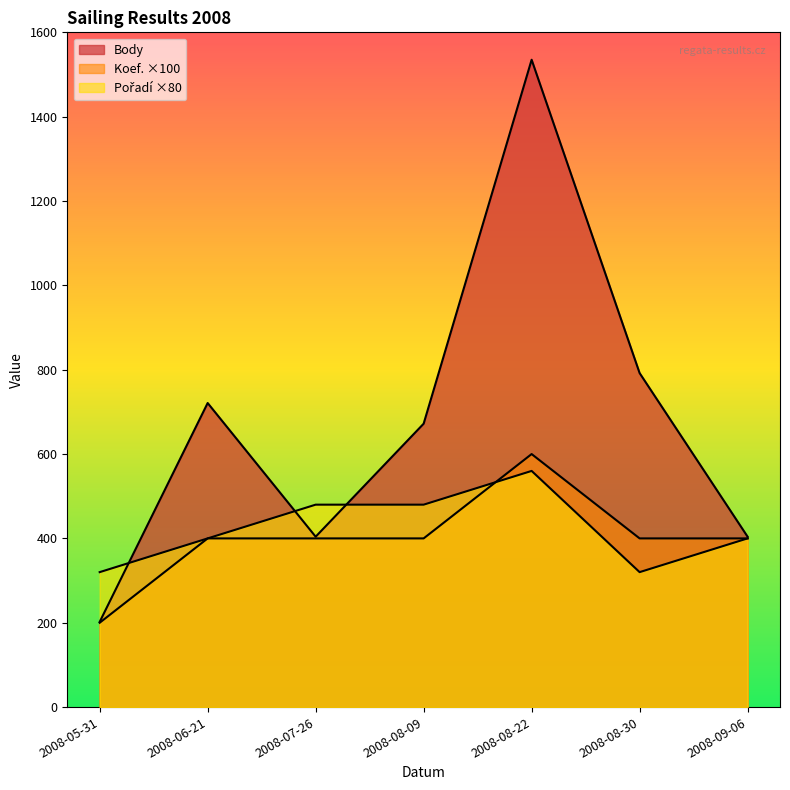

Reading left to right, what are all the values shown in this chart?

Body: 2008-05-31=202	2008-06-21=721	2008-07-26=404	2008-08-09=672	2008-08-22=1535	2008-08-30=792	2008-09-06=404
Koef.: 2008-05-31=200	2008-06-21=400	2008-07-26=400	2008-08-09=400	2008-08-22=600	2008-08-30=400	2008-09-06=400
Pořadí: 2008-05-31=320	2008-06-21=400	2008-07-26=480	2008-08-09=480	2008-08-22=560	2008-08-30=320	2008-09-06=400